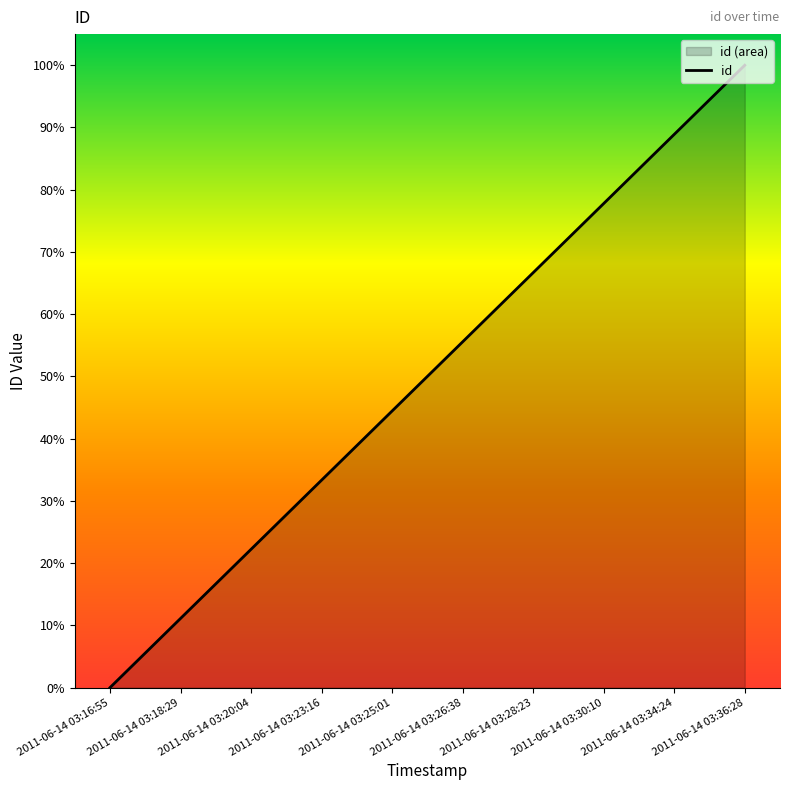

Rank the categories by value from highest to lowest.

2011-06-14 03:36:28, 2011-06-14 03:34:24, 2011-06-14 03:30:10, 2011-06-14 03:28:23, 2011-06-14 03:26:38, 2011-06-14 03:25:01, 2011-06-14 03:23:16, 2011-06-14 03:20:04, 2011-06-14 03:18:29, 2011-06-14 03:16:55